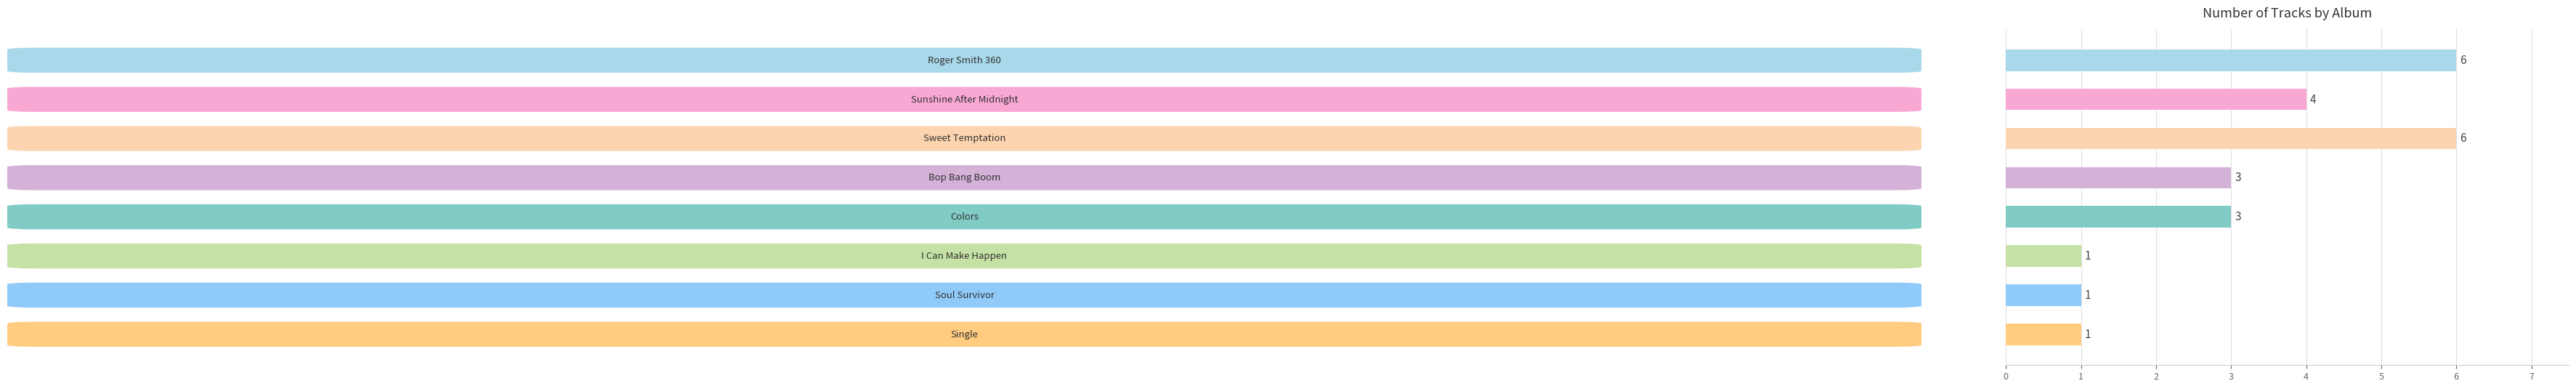

Are the bars horizontal?

Yes